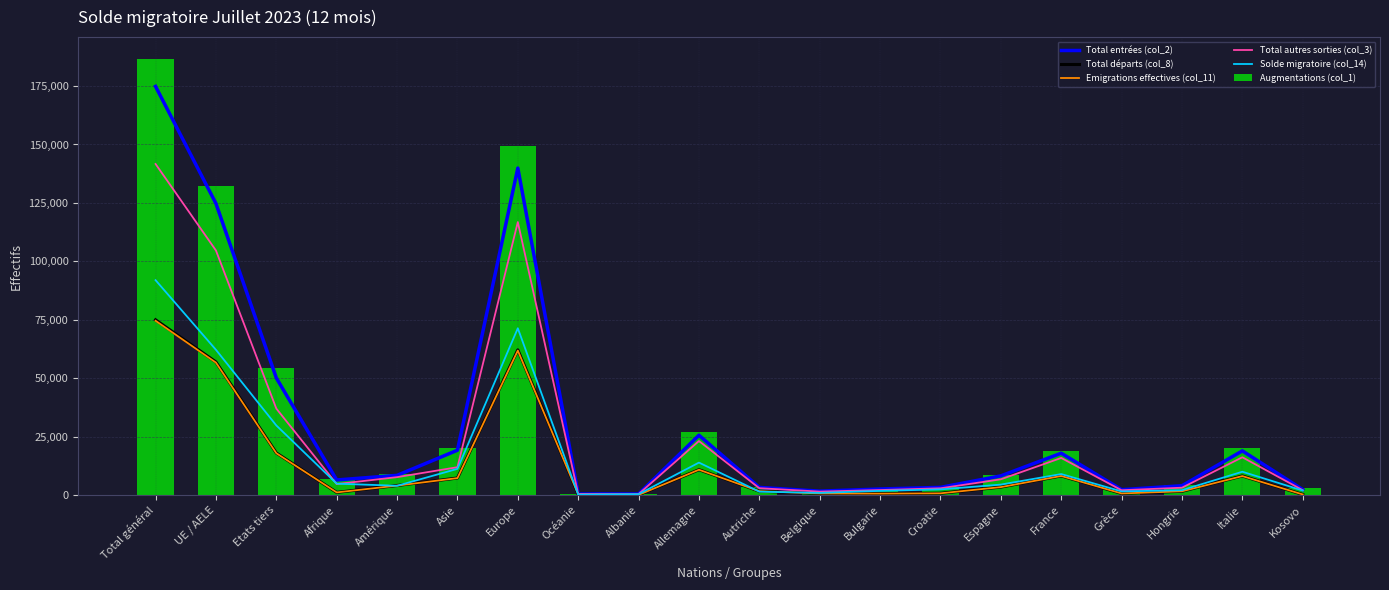

What is the lowest value of the Augmentations (col_1) series?

473